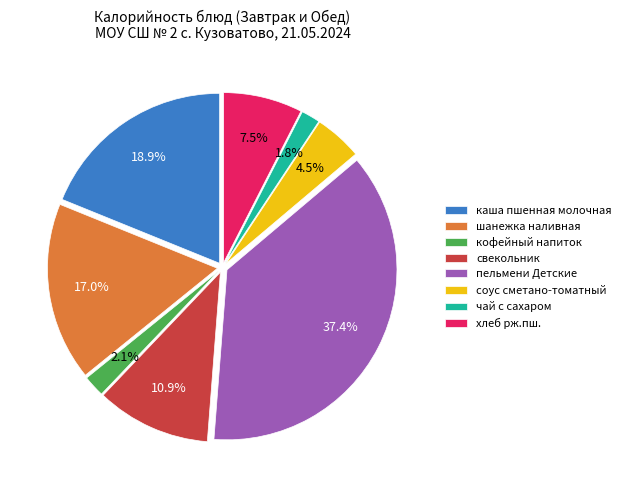

To the nearest percent, what portion does свекольник represent?

11%